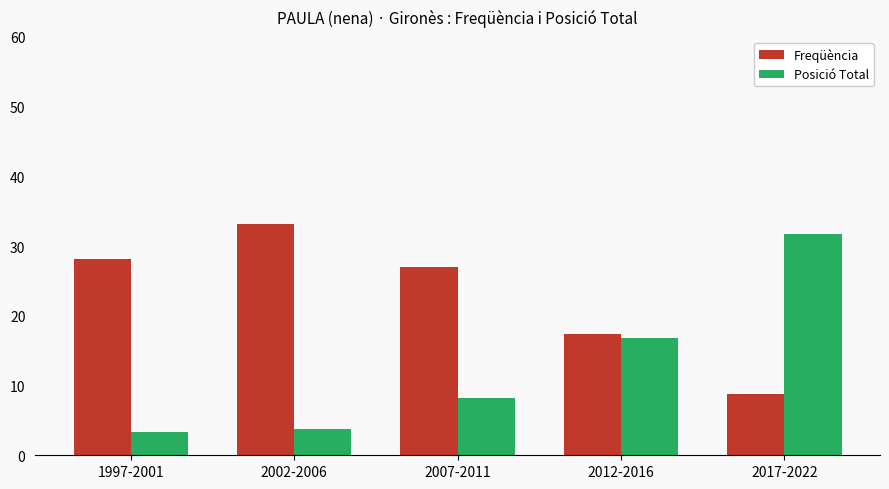

What is the label of the 4th bar from the left?

2012-2016